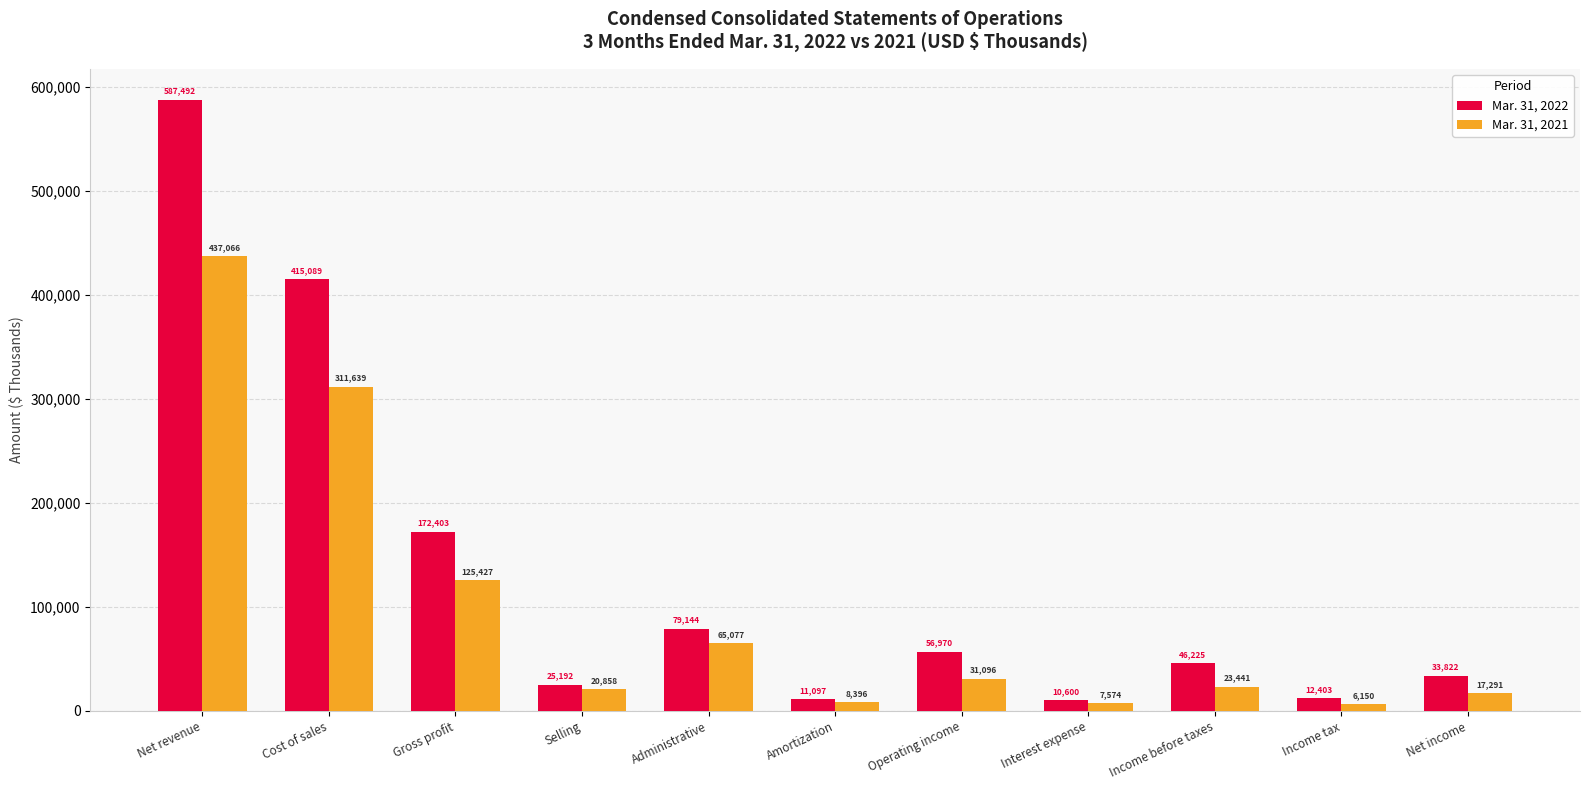

Reading right to left, transcribe all the data shown in this chart.

Mar. 31, 2022: 33822	12403	46225	10600	56970	11097	79144	25192	172403	415089	587492
Mar. 31, 2021: 17291	6150	23441	7574	31096	8396	65077	20858	125427	311639	437066